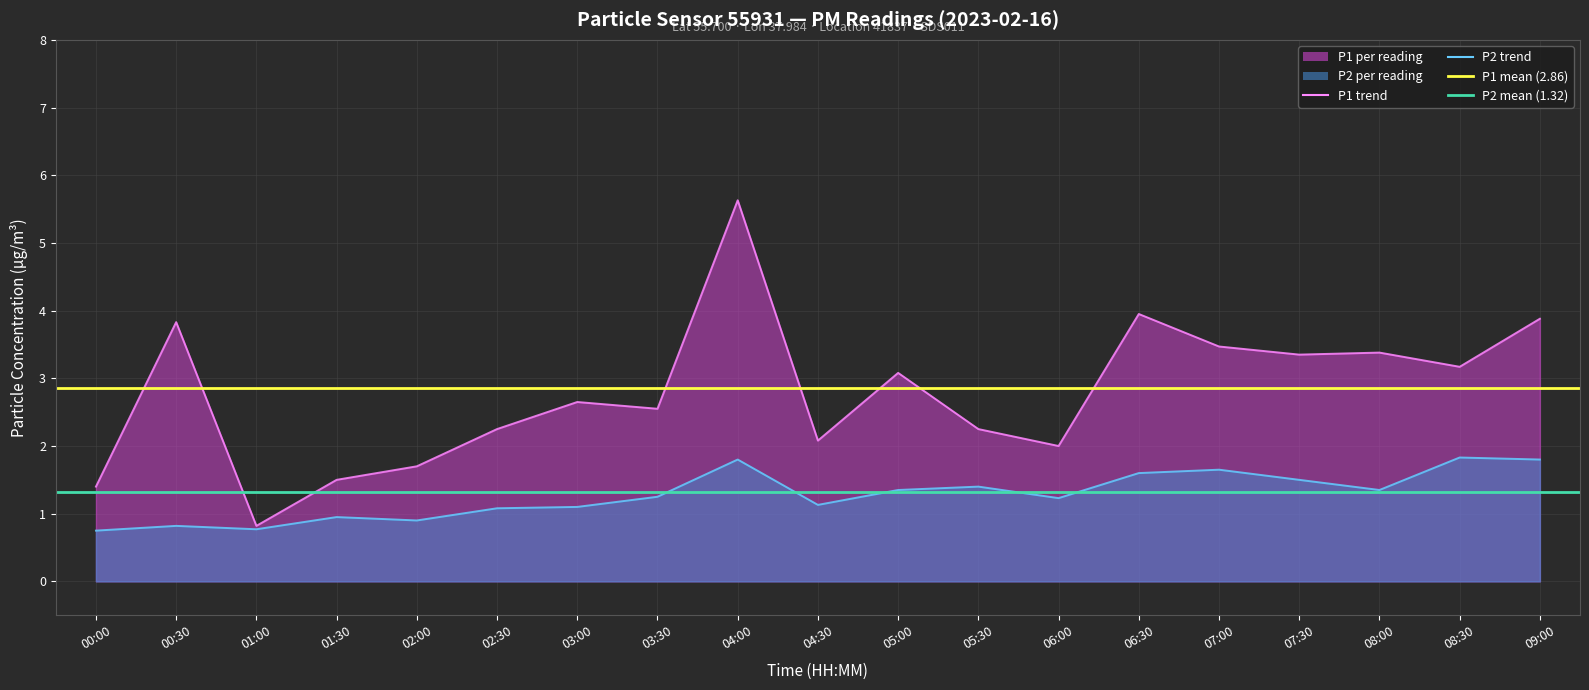

Read the P2 value at 01:00.

0.8